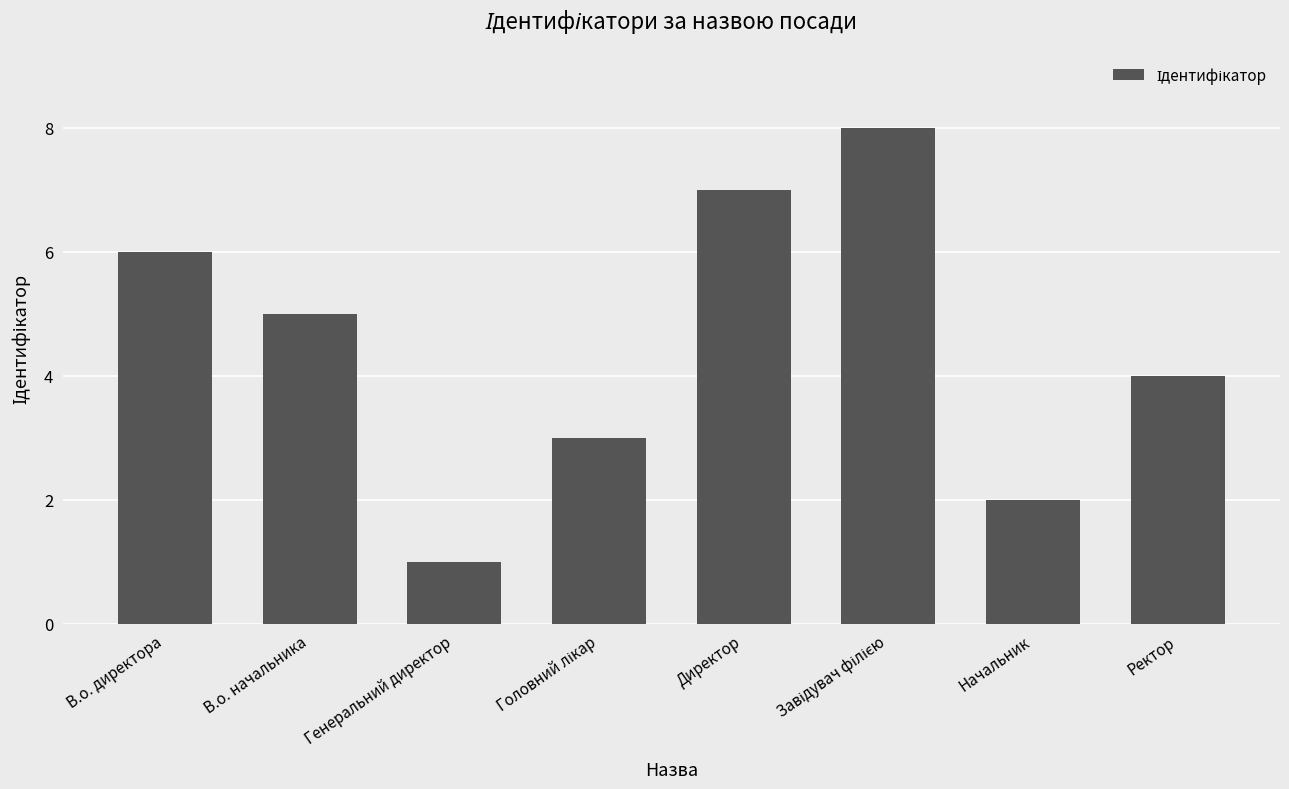

What position from the left is Директор?

5